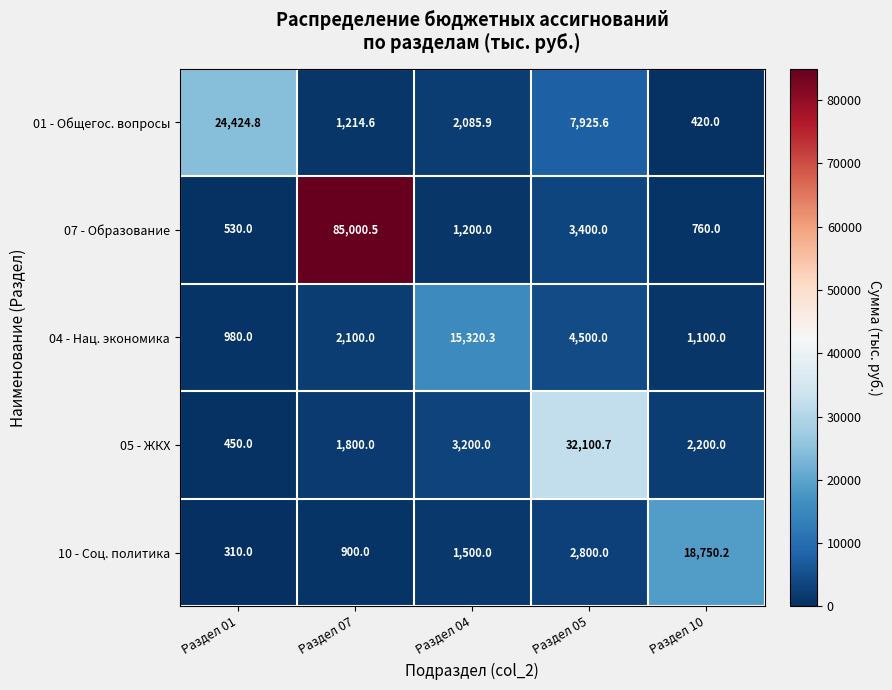

What value does the 01 - Общегос. вопросы series have at Раздел 10?

420.0